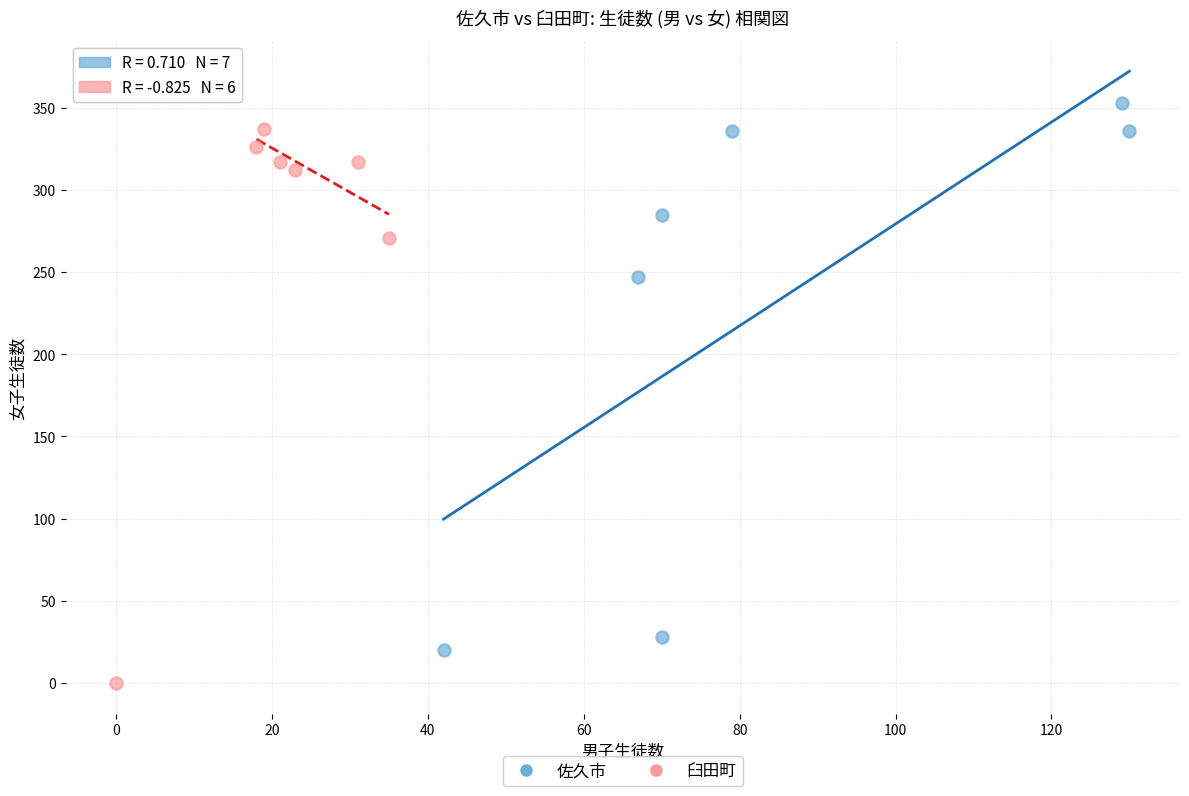

Which series reaches the maximum Y coordinate?

佐久市